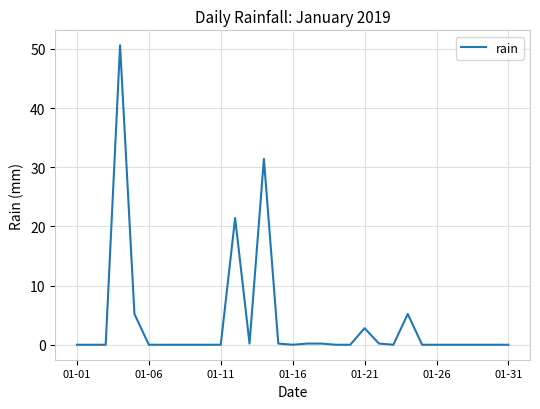

What is the maximum value shown in the chart?

50.6